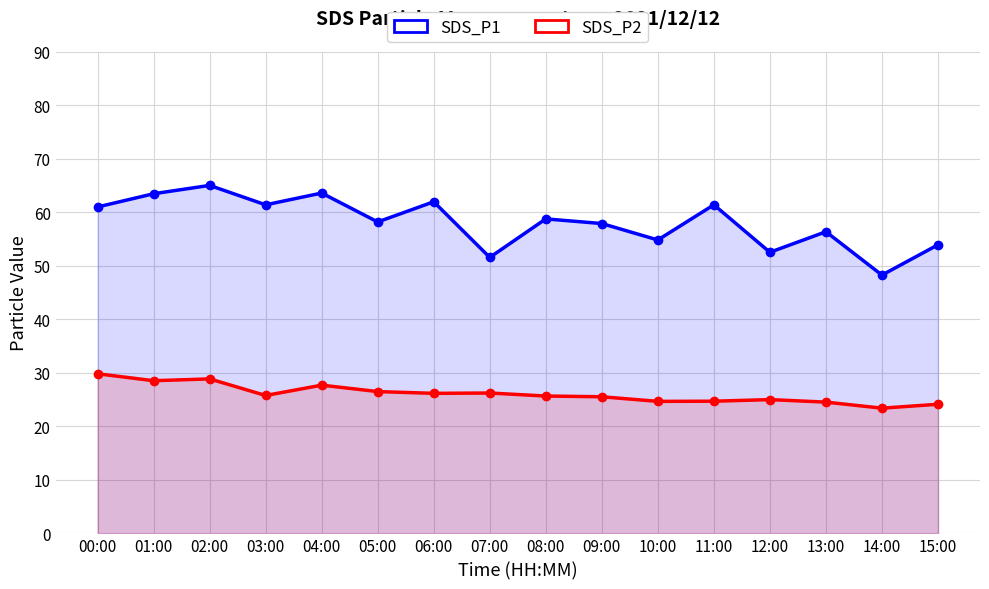

What is the maximum value shown in the chart?

65.0